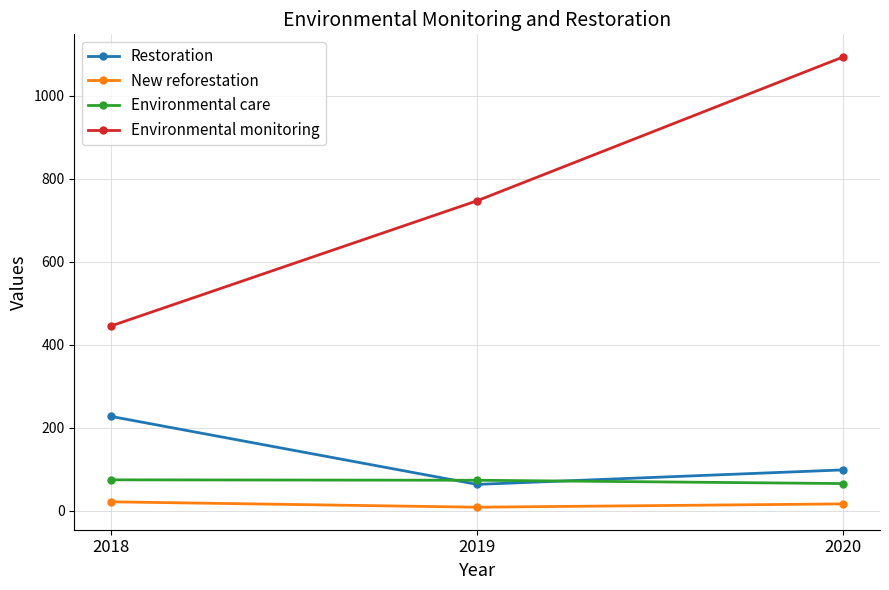

At 2018, list the series in order from largest to smallest.

Environmental monitoring, Restoration, Environmental care, New reforestation